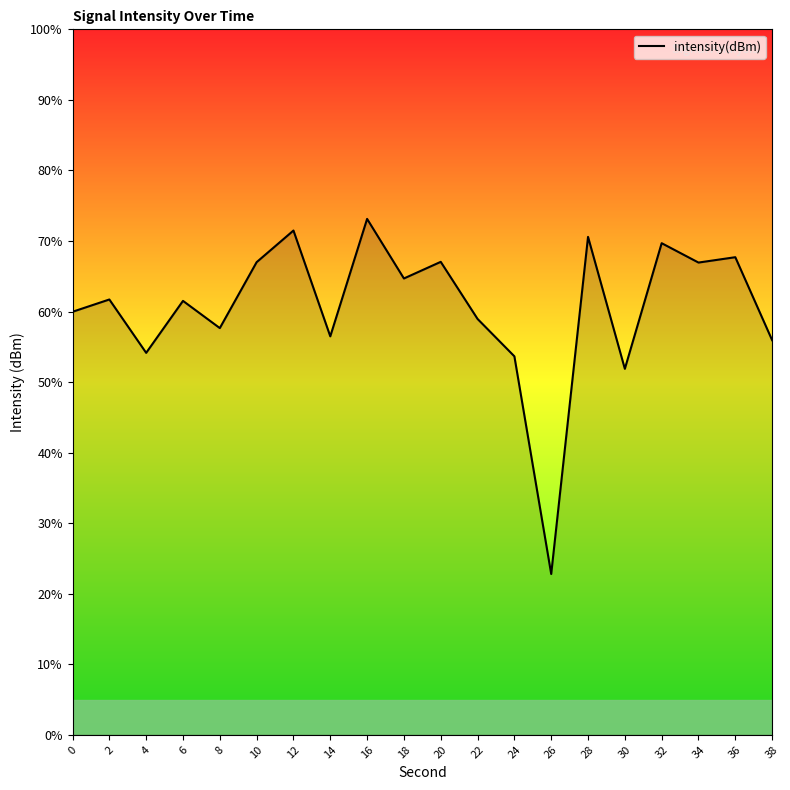

At which category does the data reach its first local peak?

2